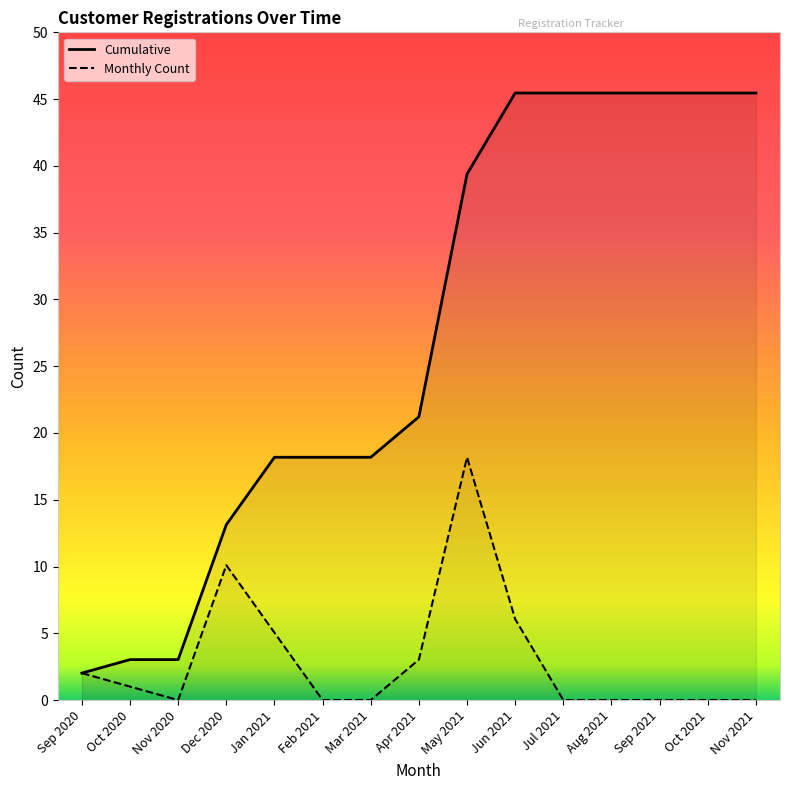

At which label does Cumulative first exceed 21?

May 2021